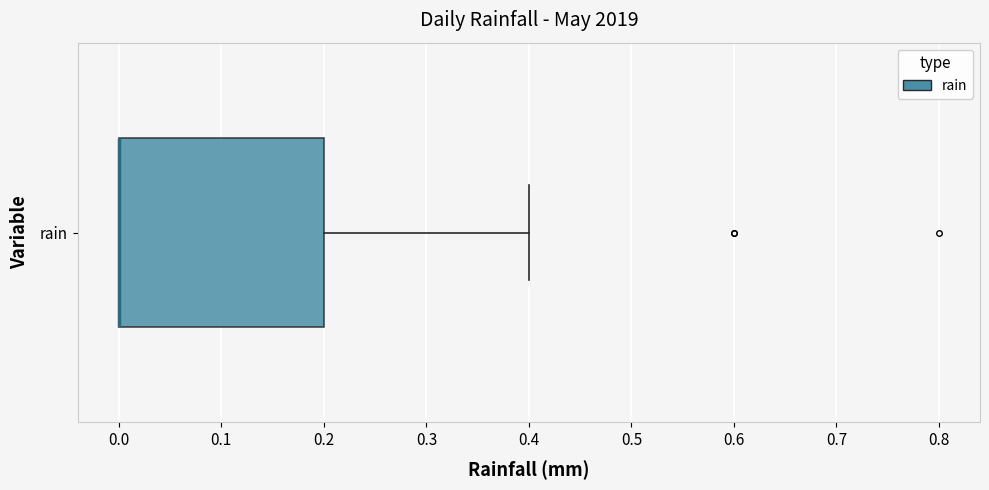

Read this box plot against the x-axis: the position of the median line, the range covered by the box, and the ends of both whiskers. The values are not printed on the chart, so give them approximately, as read against the axis.

median 0.0 (drawn on the box's left edge), box 0.0 to 0.2, whiskers 0.0 to 0.4